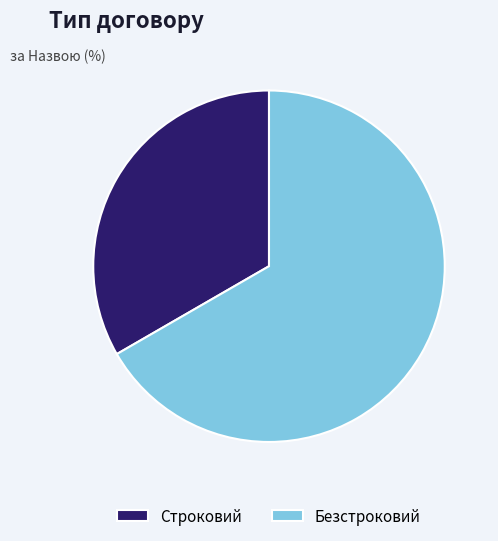

What is the smallest slice in the pie chart?

Строковий